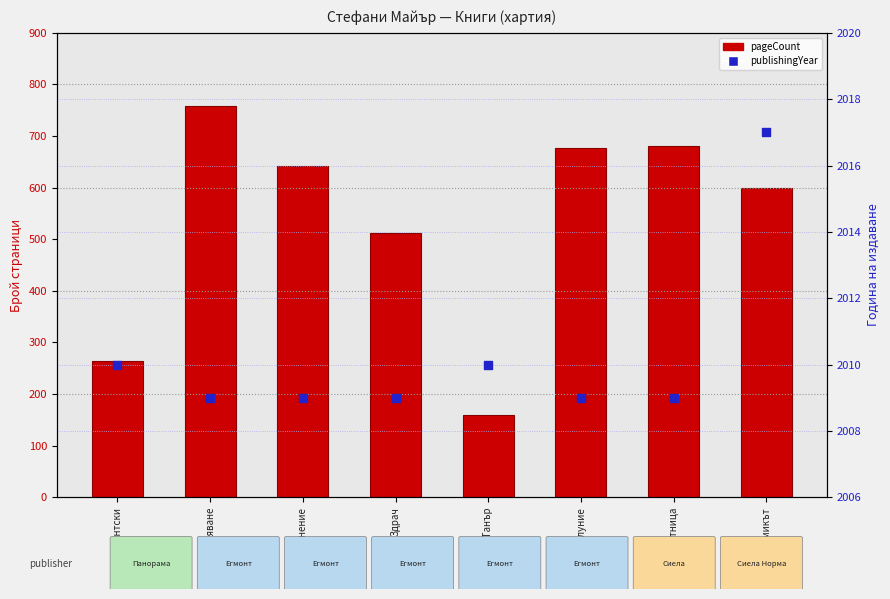

What are all the series names shown in the legend?

pageCount, publishingYear